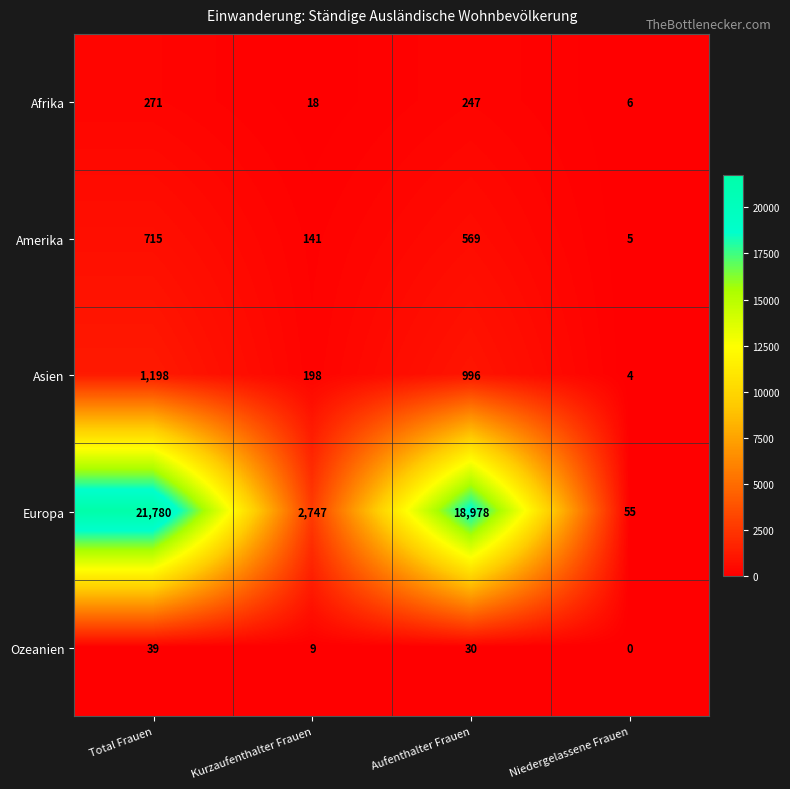

Which series has the largest range (max minus min)?

Europa